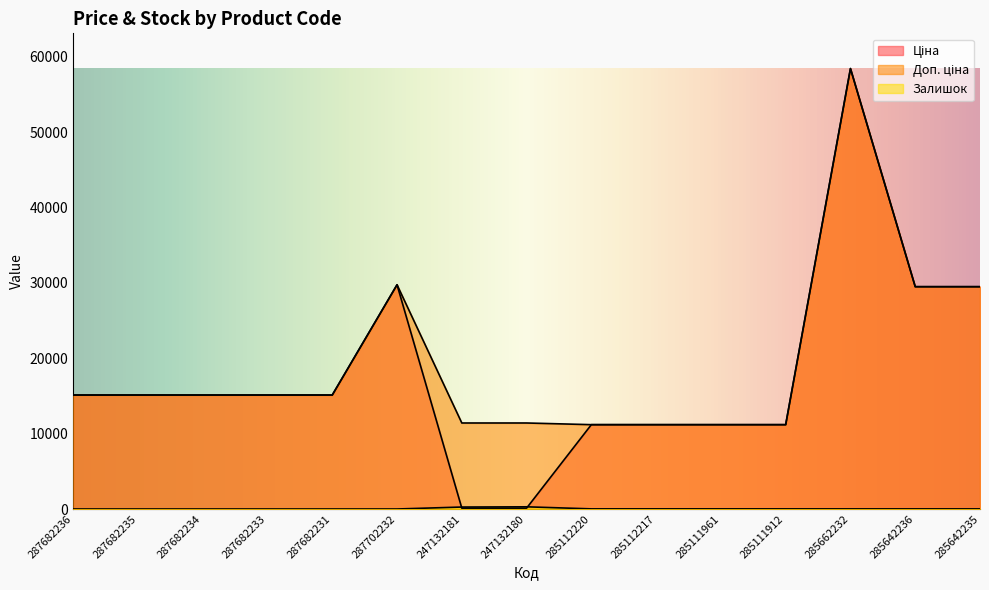

How many lines are shown in the chart?

3